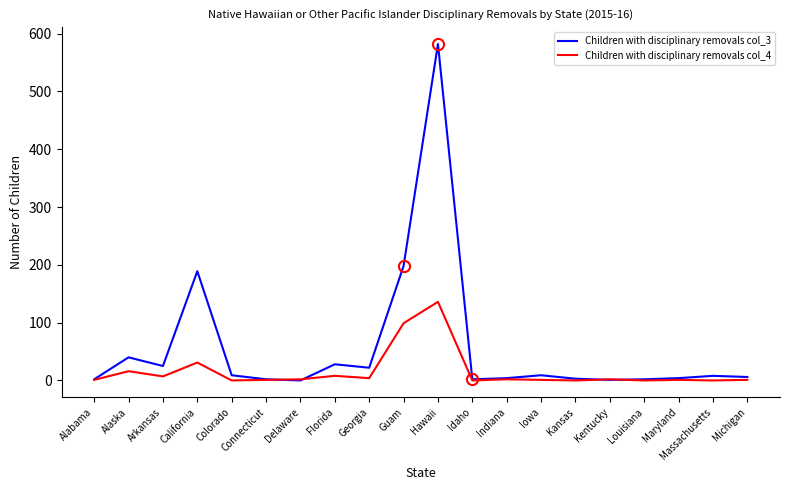

At which category is the sum across all series the highest?

Hawaii